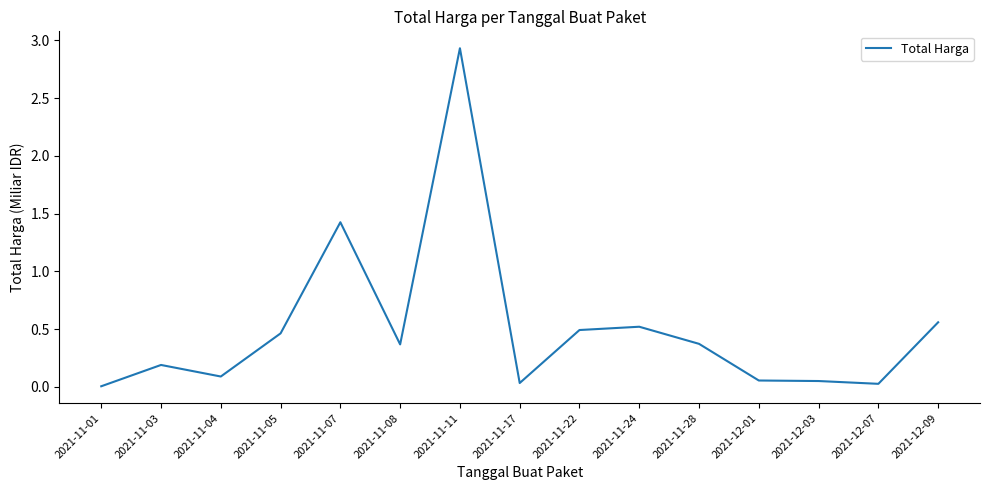

True or false: the data shows 0.6 at 2021-11-28.

False